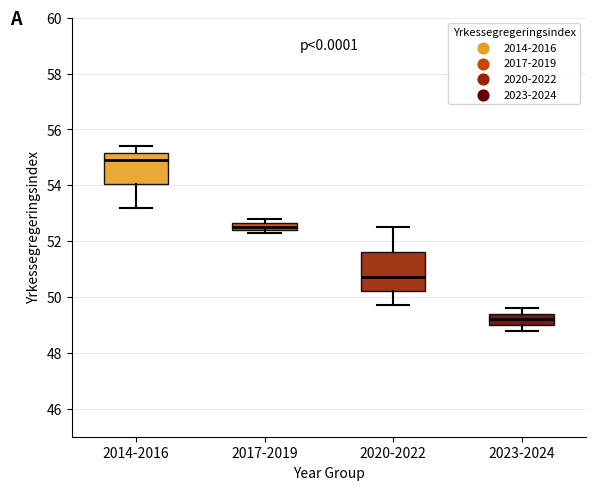

Where is the lower edge of the box for 2023-2024 on the y-axis? The values are not printed on the chart, so give them approximately, as read against the axis.

49.0